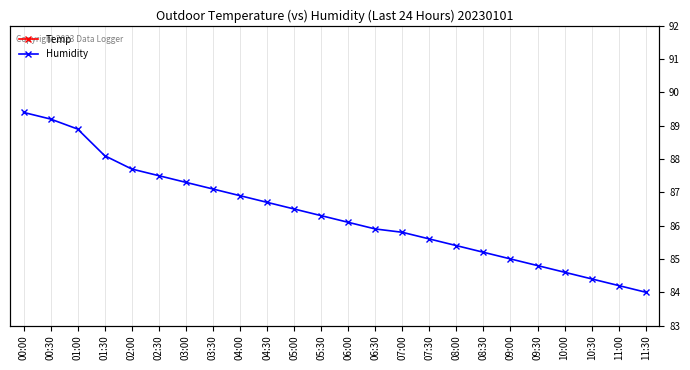

Where is Temp nearest to the value 19?

01:00